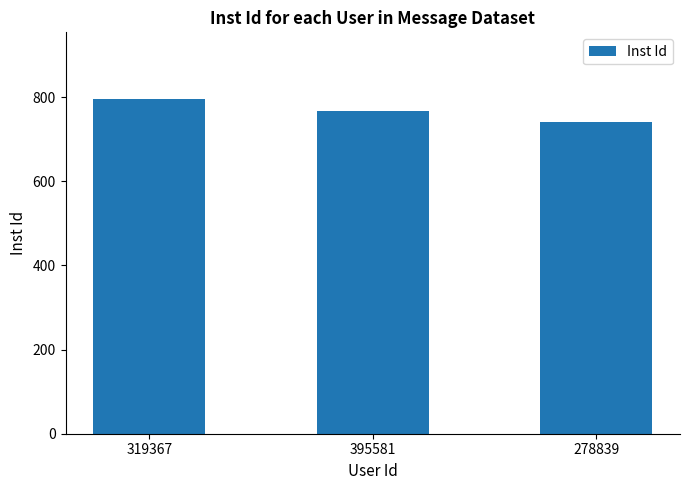

Which label corresponds to the largest value in the chart?

319367